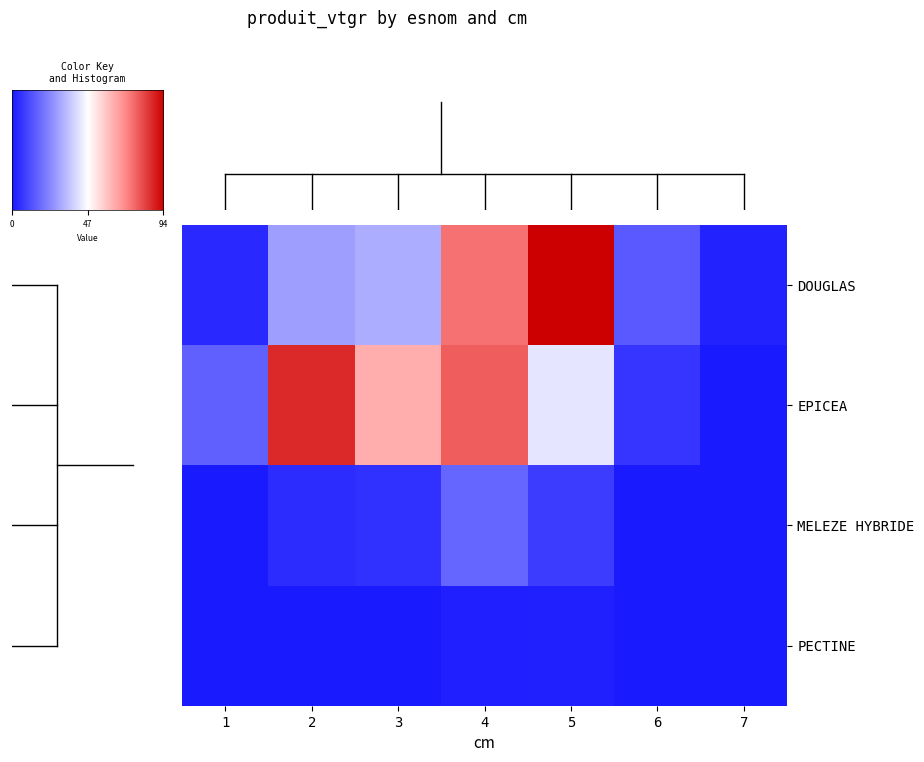

Where does the EPICEA series first go above 41?

2